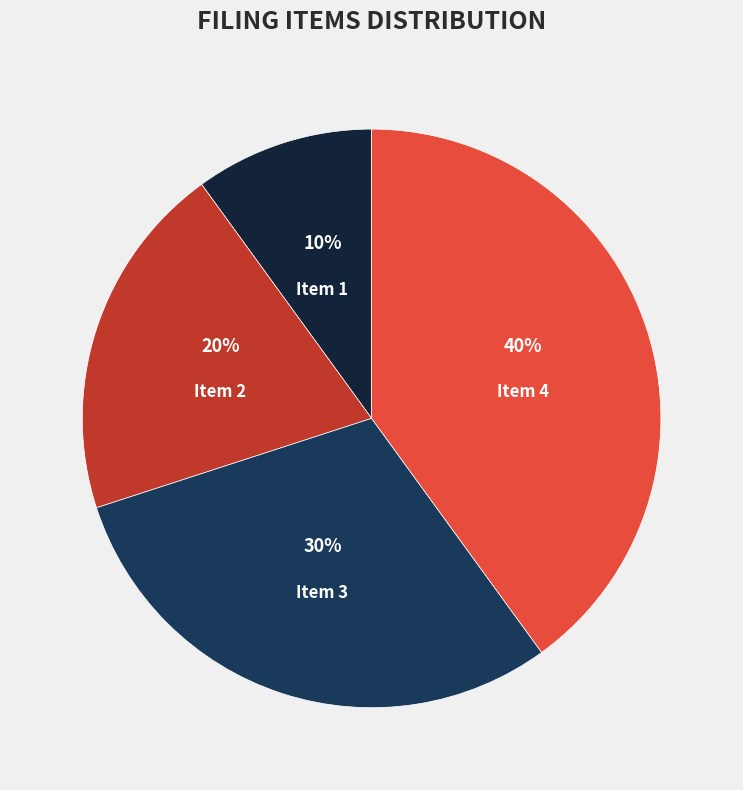

Rank the categories by value from lowest to highest.

Item 1, Item 2, Item 3, Item 4